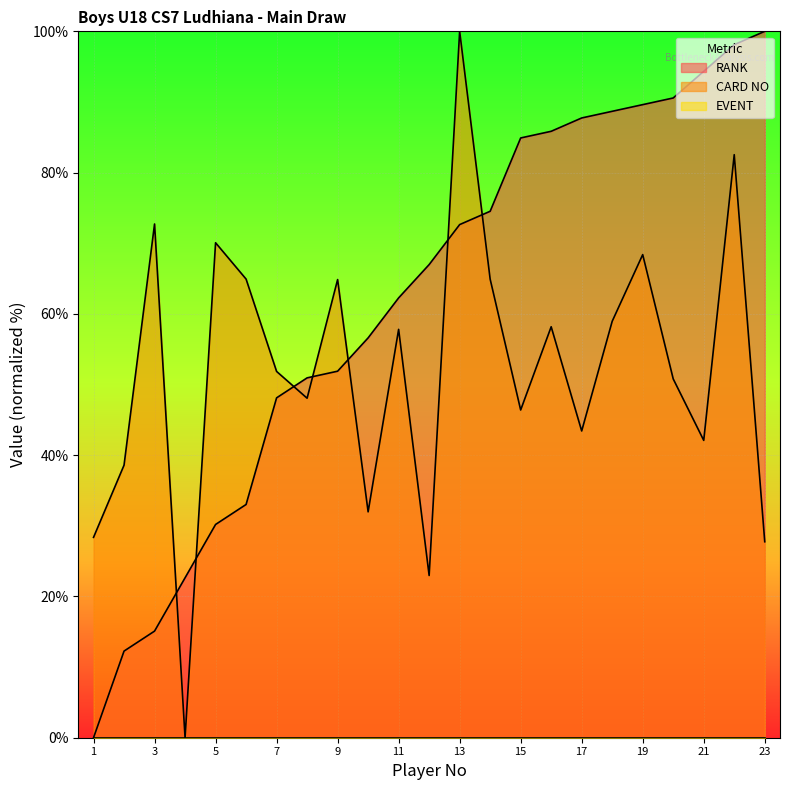

Which series ends up on top after the final intersection of CARD NO and RANK?

RANK